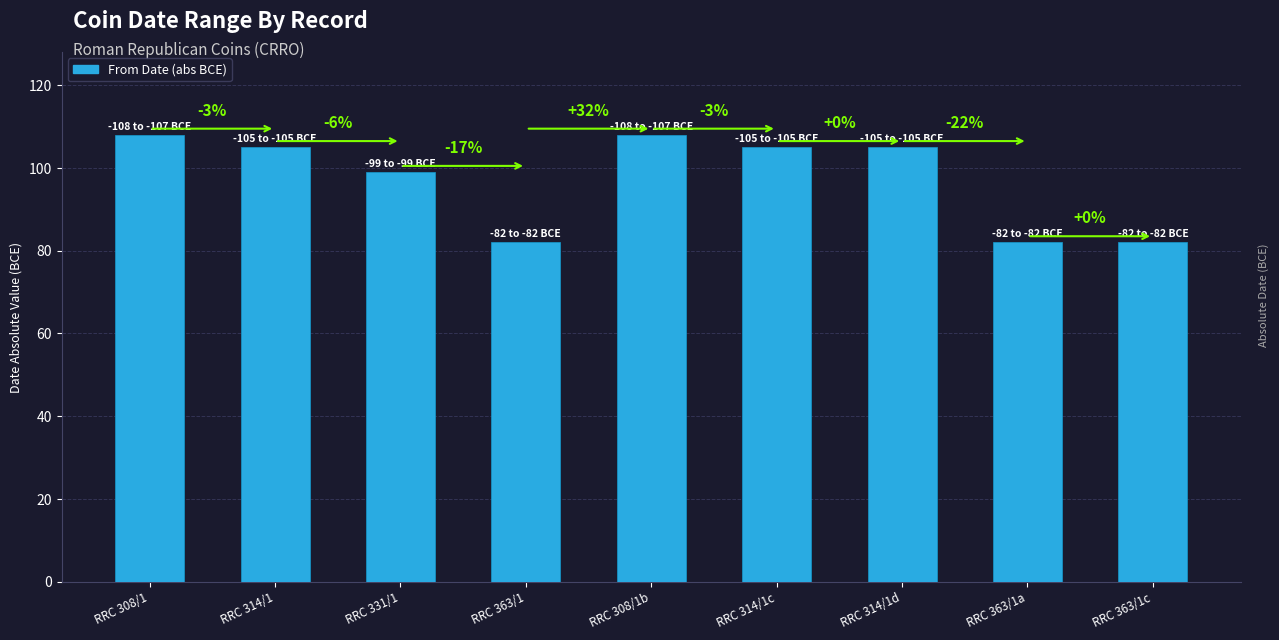

Which category has the highest value across all series?

RRC 308/1